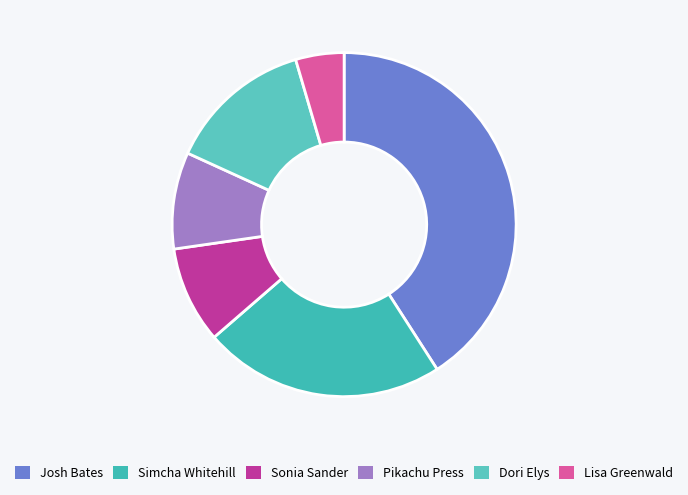

Which slice is the smallest?

Lisa Greenwald